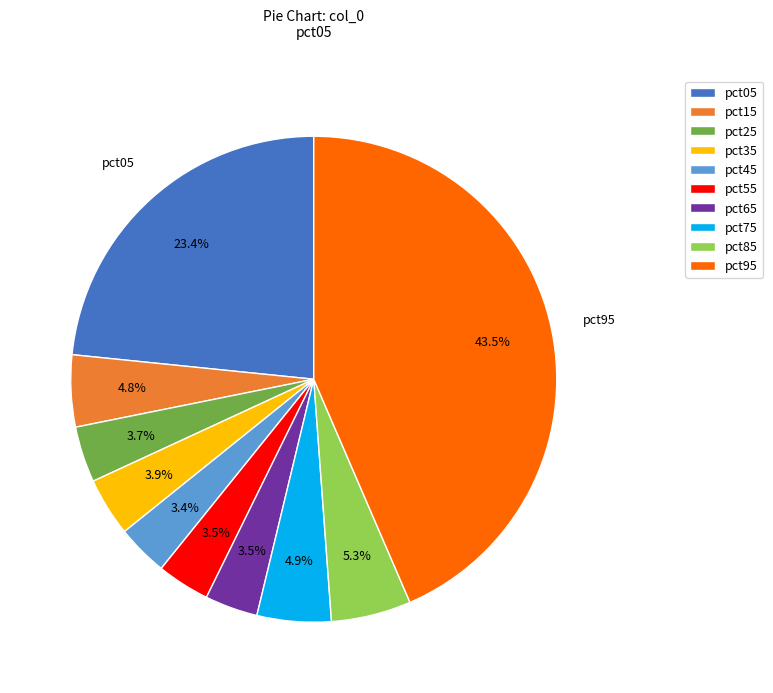

To the nearest percent, what percentage of the pie is pct15?

5%